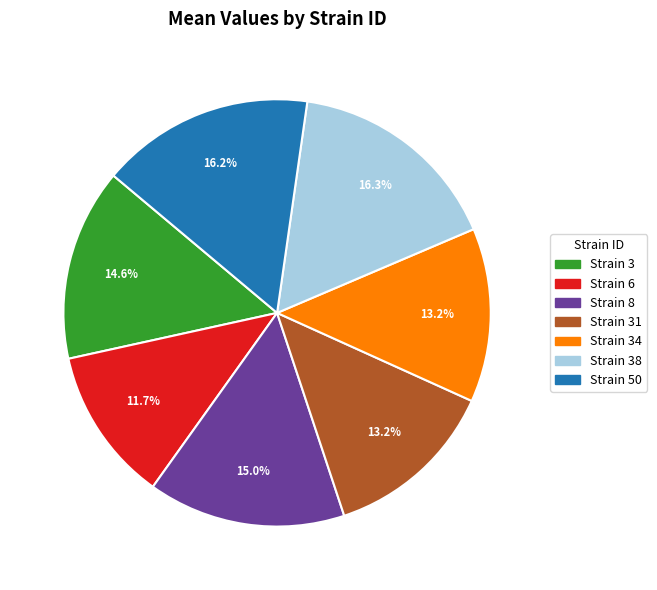

How many segments does this pie chart have?

7